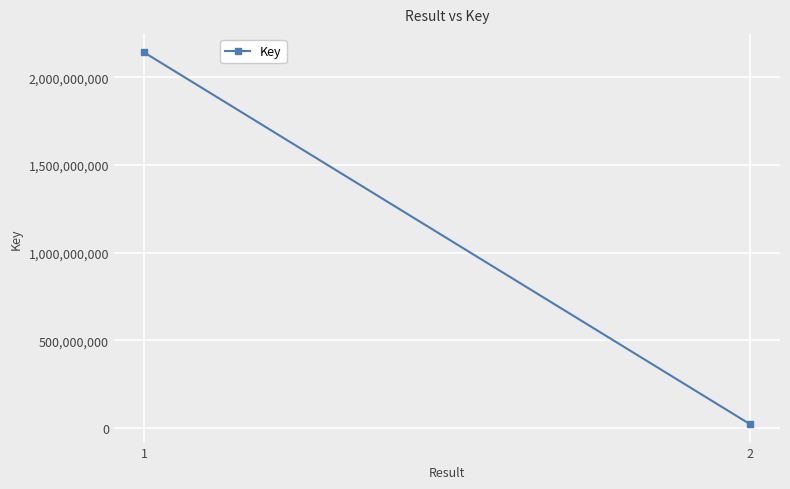

What is the difference between the maximum and minimum values?

2119074639